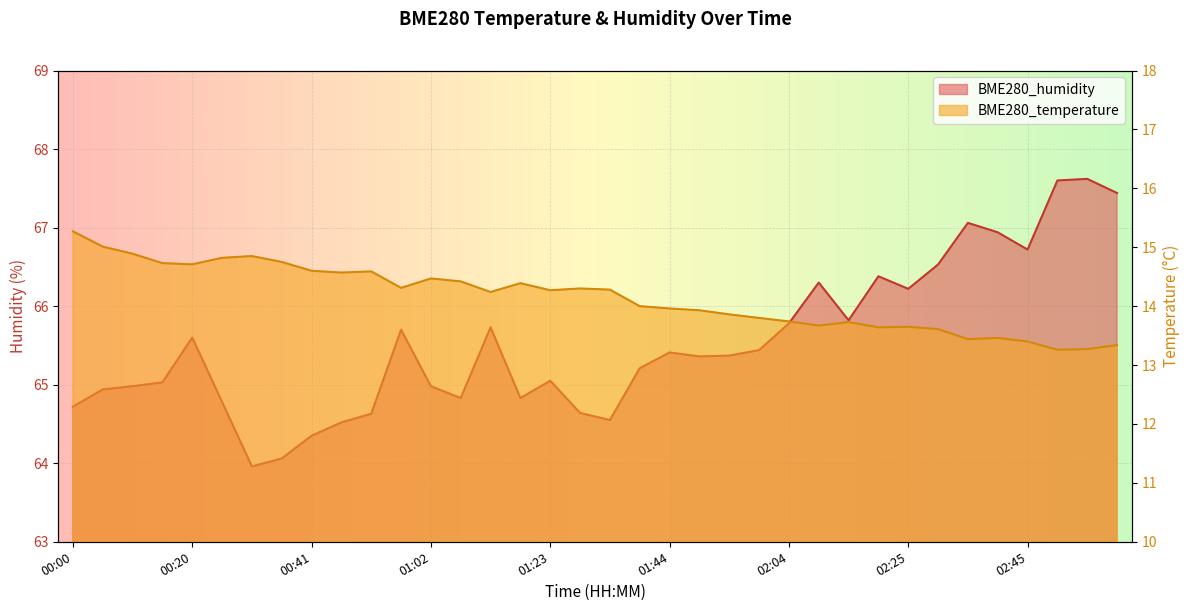

Reading left to right, transcribe all the data shown in this chart.

BME280_temperature: 00:00=15.3	00:05=15.0	00:10=14.9	00:15=14.7	00:20=14.7	00:26=14.8	00:31=14.8	00:36=14.8	00:41=14.6	00:46=14.6	00:51=14.6	00:57=14.3	01:02=14.5	01:07=14.4	01:12=14.2	01:17=14.4	01:23=14.3	01:28=14.3	01:33=14.3	01:38=14.0	01:44=14.0	01:49=13.9	01:54=13.9	01:59=13.8	02:04=13.7	02:10=13.7	02:15=13.7	02:20=13.6	02:25=13.7	02:30=13.6	02:35=13.4	02:40=13.5	02:45=13.4	02:50=13.3	02:55=13.3	03:00=13.3
BME280_humidity: 00:00=64.7	00:05=64.9	00:10=65.0	00:15=65.0	00:20=65.6	00:26=64.8	00:31=64.0	00:36=64.1	00:41=64.3	00:46=64.5	00:51=64.6	00:57=65.7	01:02=65.0	01:07=64.8	01:12=65.7	01:17=64.8	01:23=65.0	01:28=64.6	01:33=64.5	01:38=65.2	01:44=65.4	01:49=65.4	01:54=65.4	01:59=65.4	02:04=65.8	02:10=66.3	02:15=65.8	02:20=66.4	02:25=66.2	02:30=66.5	02:35=67.1	02:40=66.9	02:45=66.7	02:50=67.6	02:55=67.6	03:00=67.4